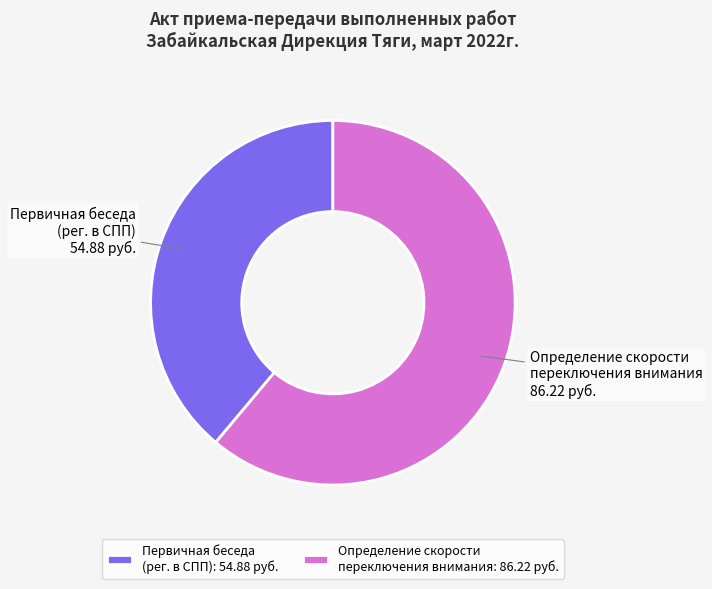

Is it true that Определение скорости переключения внимания is 61% of the pie?

True